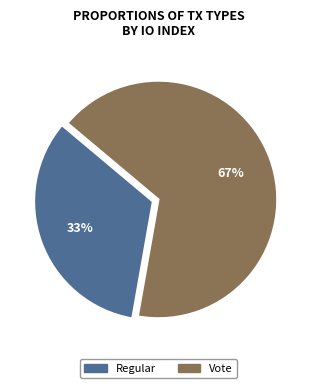

Rank the categories by value from lowest to highest.

Regular, Vote